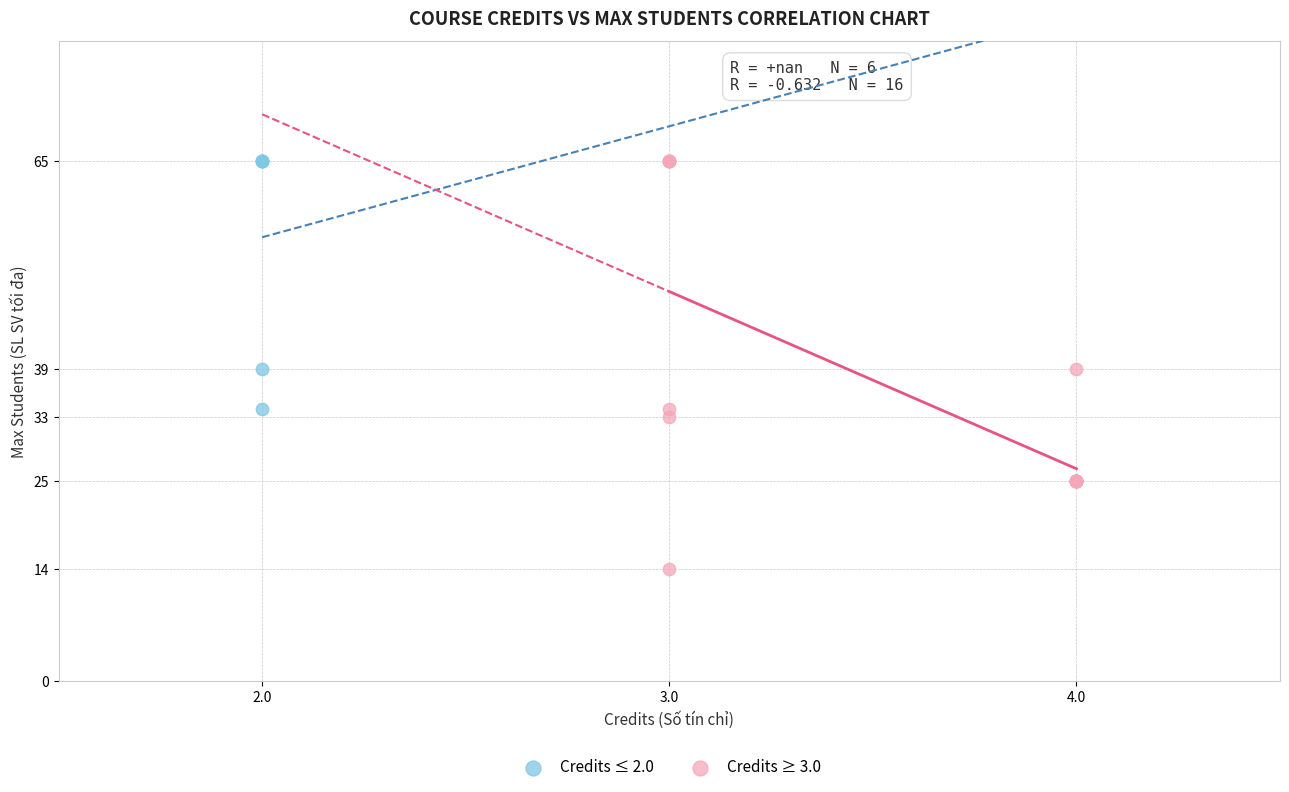

Which series contains the lowest Y value?

Credits ≥ 3.0